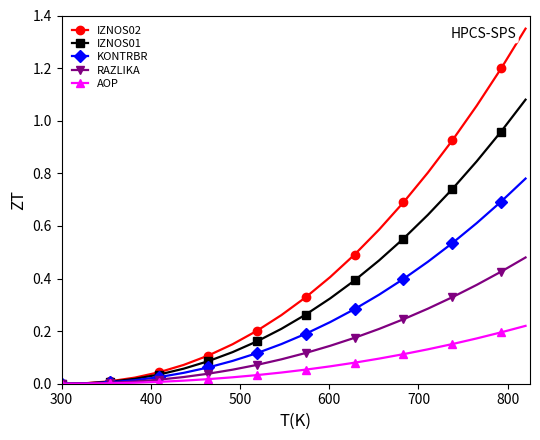

Rank the series by their average value, from lowest to highest.

AOP, RAZLIKA, KONTRBR, IZNOS01, IZNOS02